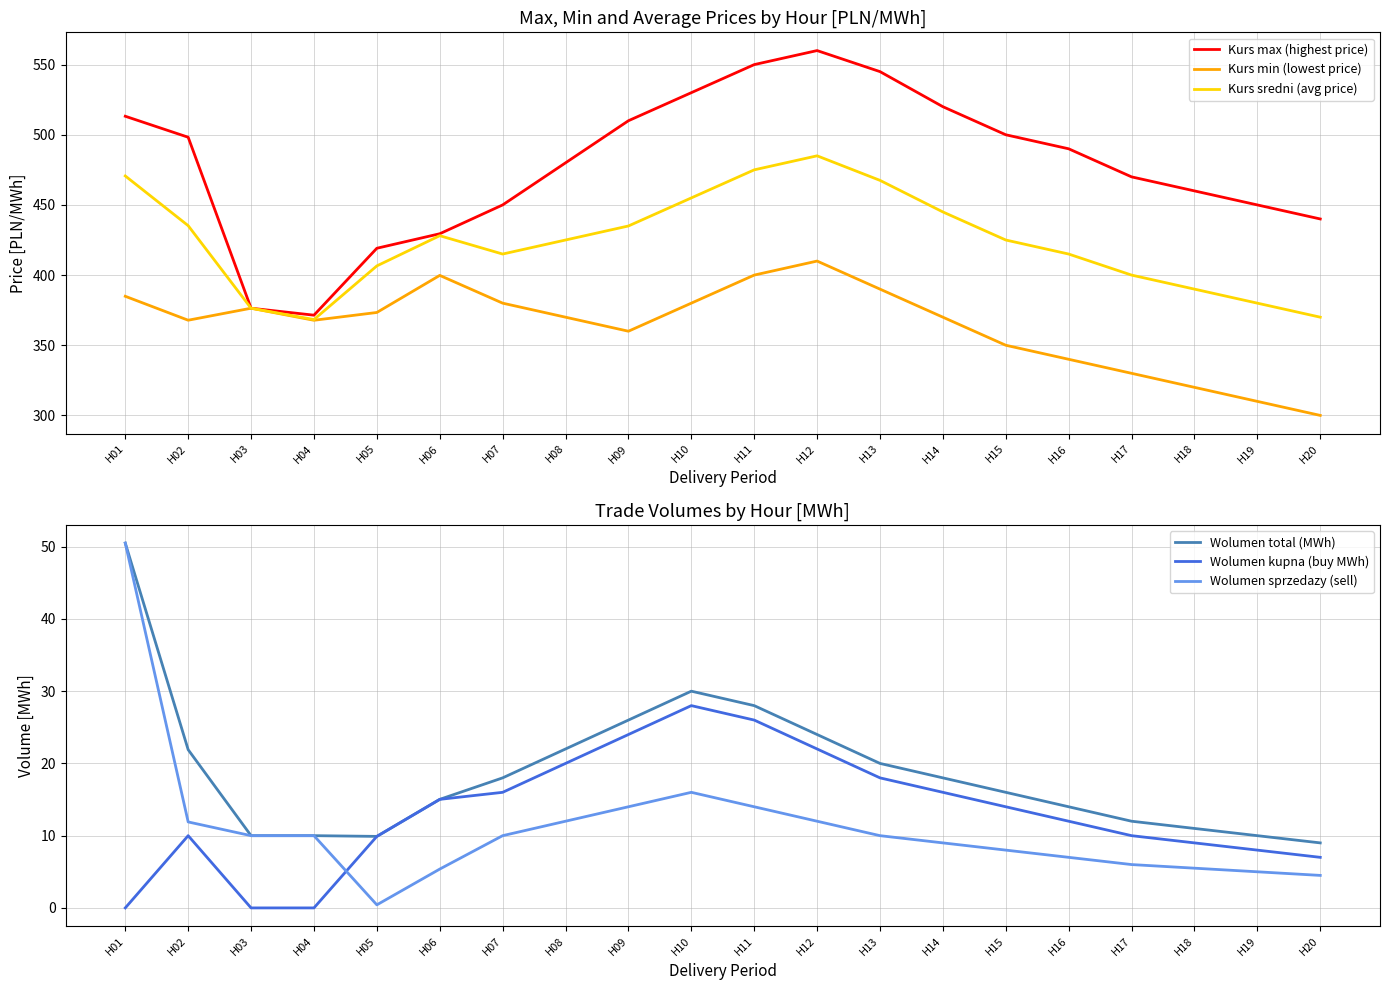

Reading right to left, list all the values displayed in this chart.

Kurs max (highest price): 440.0	450.0	460.0	470.0	490.0	500.0	520.0	545.0	560.0	550.0	530.0	510.0	480.0	450.0	429.5	419.1	371.4	376.4	498.2	513.2
Kurs min (lowest price): 300.0	310.0	320.0	330.0	340.0	350.0	370.0	390.0	410.0	400.0	380.0	360.0	370.0	380.0	399.8	373.4	367.8	376.4	367.8	384.9
Kurs sredni (avg price): 370.0	380.0	390.0	400.0	415.0	425.0	445.0	467.5	485.0	475.0	455.0	435.0	425.0	415.0	428.1	406.6	368.3	376.4	435.2	470.6
Wolumen total (MWh): 9.0	10.0	11.0	12.0	14.0	16.0	18.0	20.0	24.0	28.0	30.0	26.0	22.0	18.0	15.0	9.9	10.0	10.0	21.9	50.5
Wolumen kupna (buy MWh): 7.0	8.0	9.0	10.0	12.0	14.0	16.0	18.0	22.0	26.0	28.0	24.0	20.0	16.0	15.0	9.9	0.0	0.0	10.0	0.0
Wolumen sprzedazy (sell): 4.5	5.0	5.5	6.0	7.0	8.0	9.0	10.0	12.0	14.0	16.0	14.0	12.0	10.0	5.4	0.4	10.0	10.0	11.9	50.5